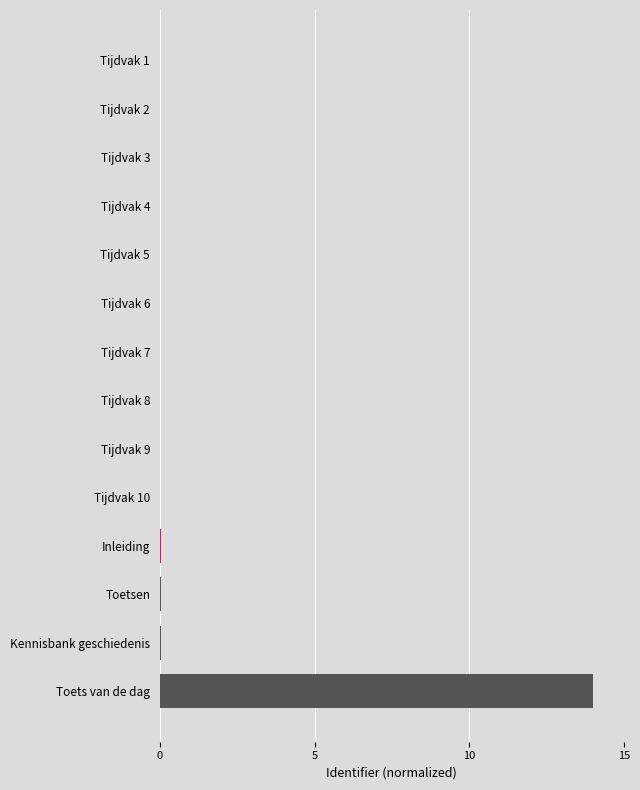

Which has a higher value, Inleiding or Toets van de dag?

Toets van de dag